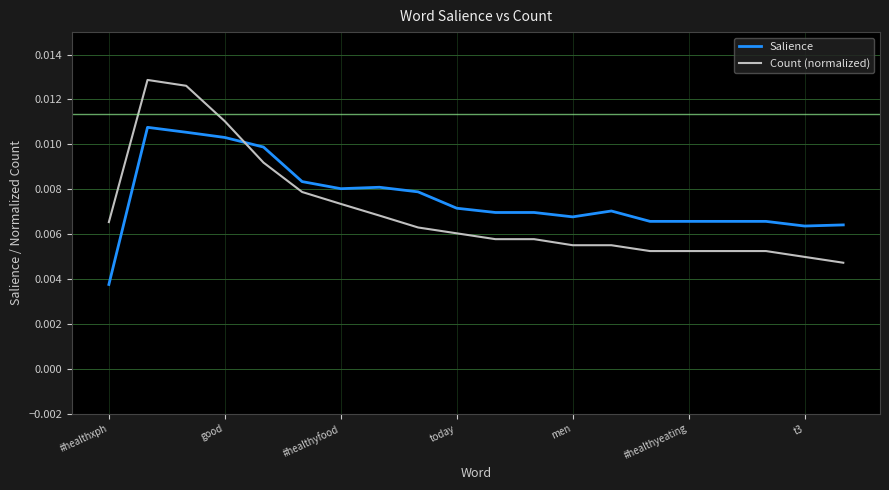

List the series in order of their peak value, lowest first.

Salience, Count (normalized)